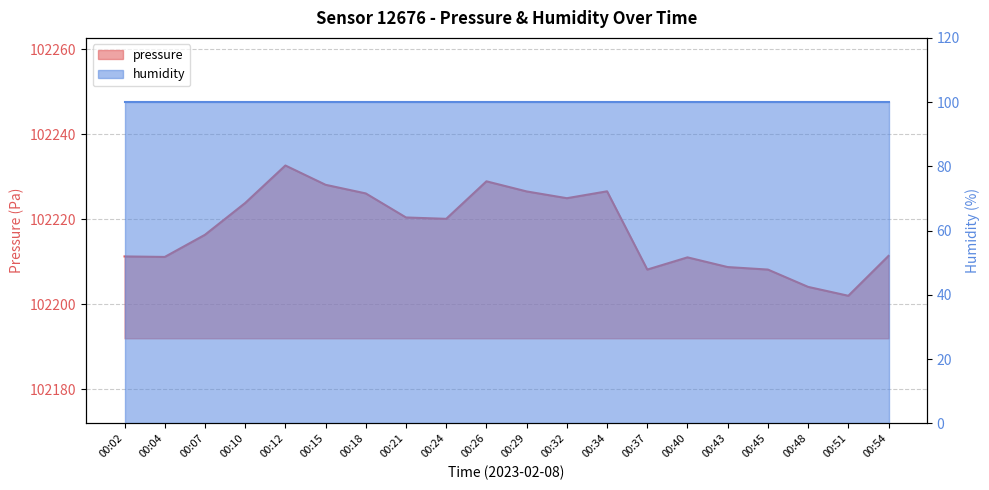

What is the maximum value shown in the chart?

102232.6